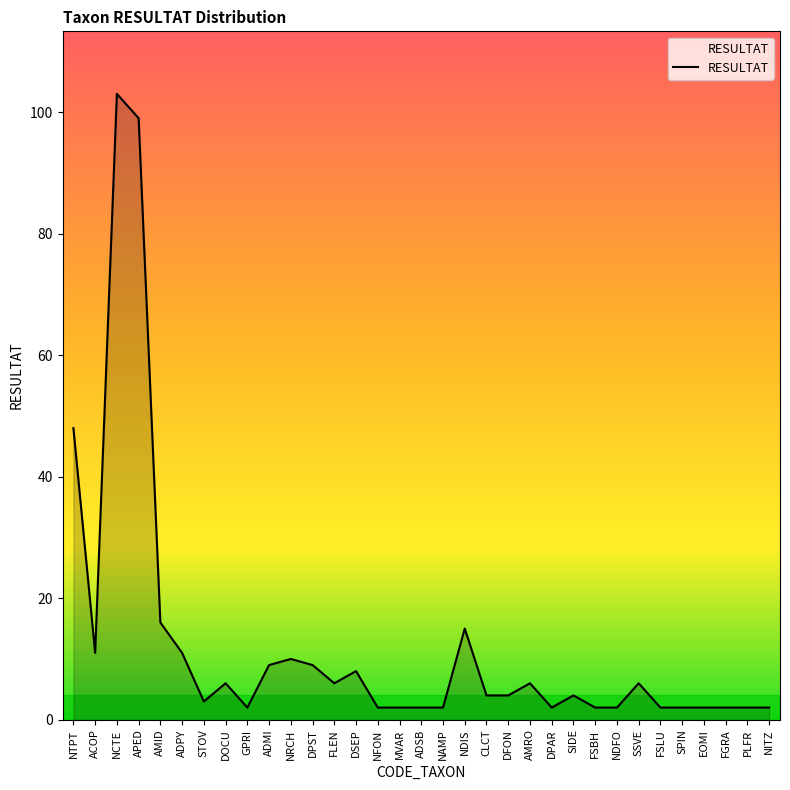

What is the sum of all values?

406